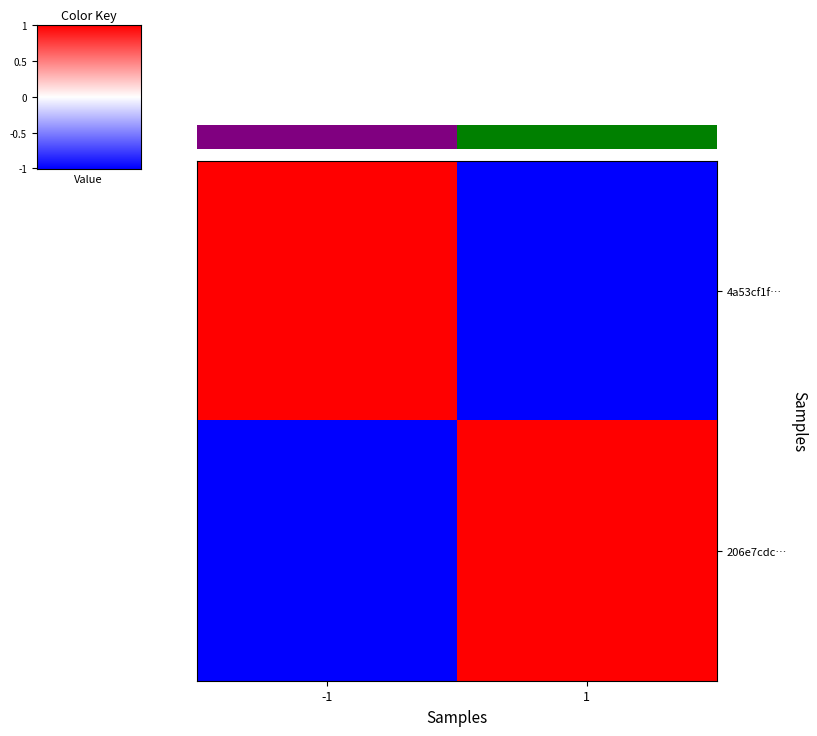

What is the maximum value for 206e7cdc…?

1